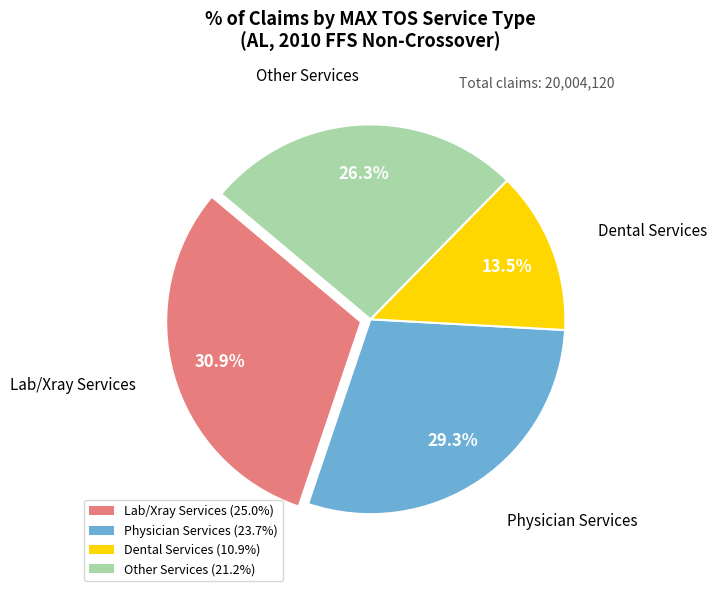

Is there a majority slice in this chart?

No